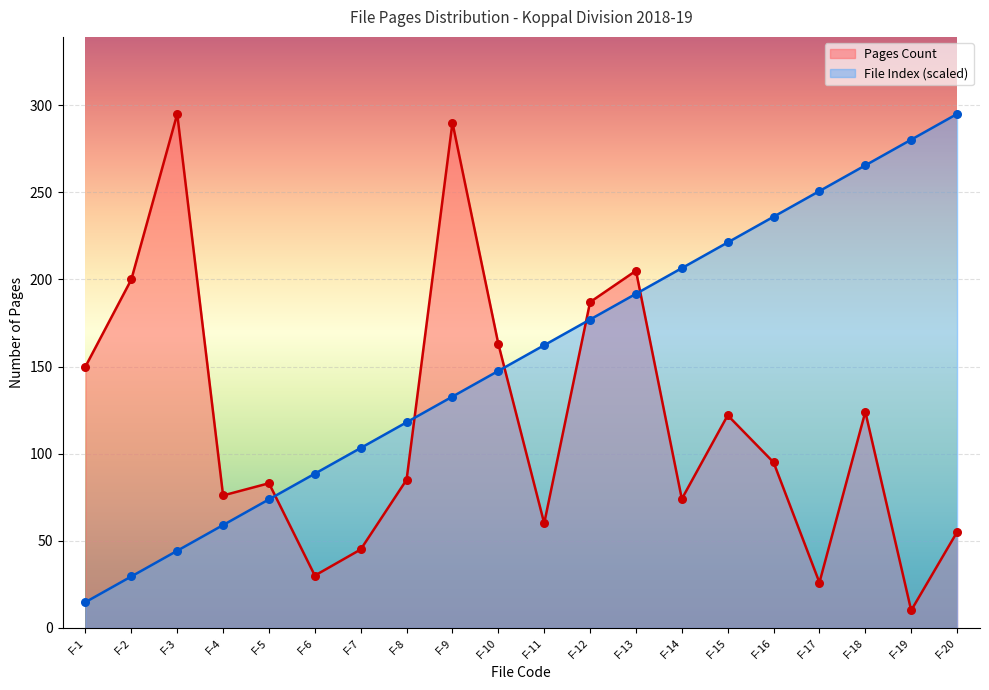

Is the value of File Index at F-13 greater than the value of Pages Count at F-14?

Yes